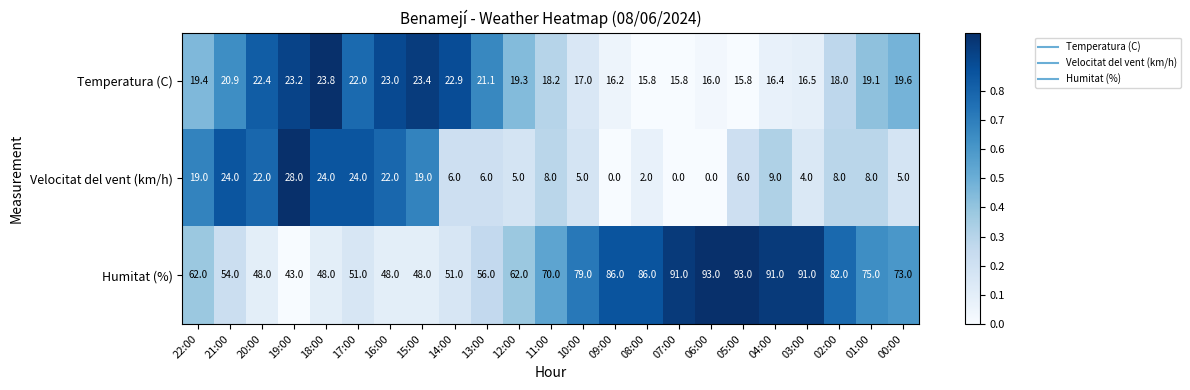

The value of Velocitat del vent (km/h) at 03:00 is 1.3. True or false?

False